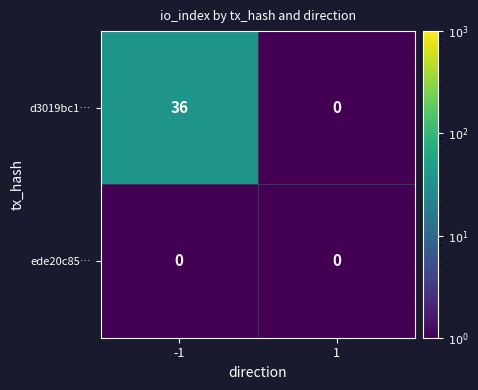

The ede20c85… series shows 0 at -1. True or false?

True